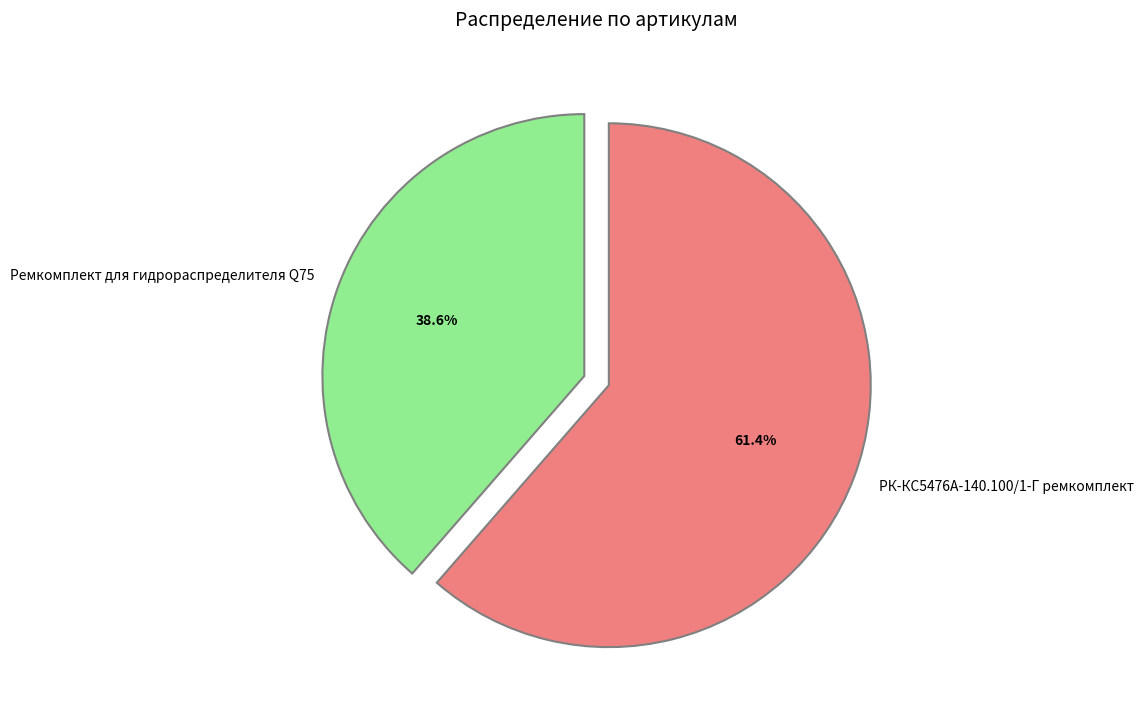

Which slice is the smallest?

Ремкомплект для гидрораспределителя Q75